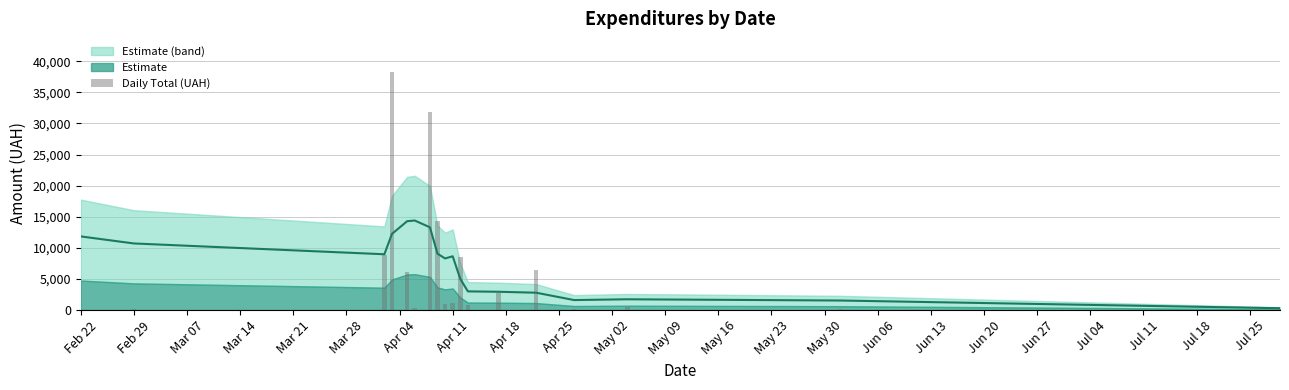

The chart shows a value of 38.5 at Feb 22. True or false?

True